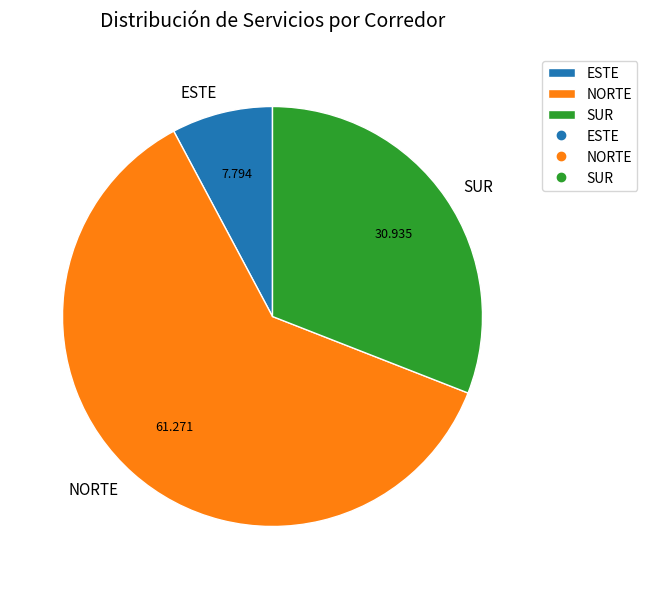

How many slices are in this pie chart?

3